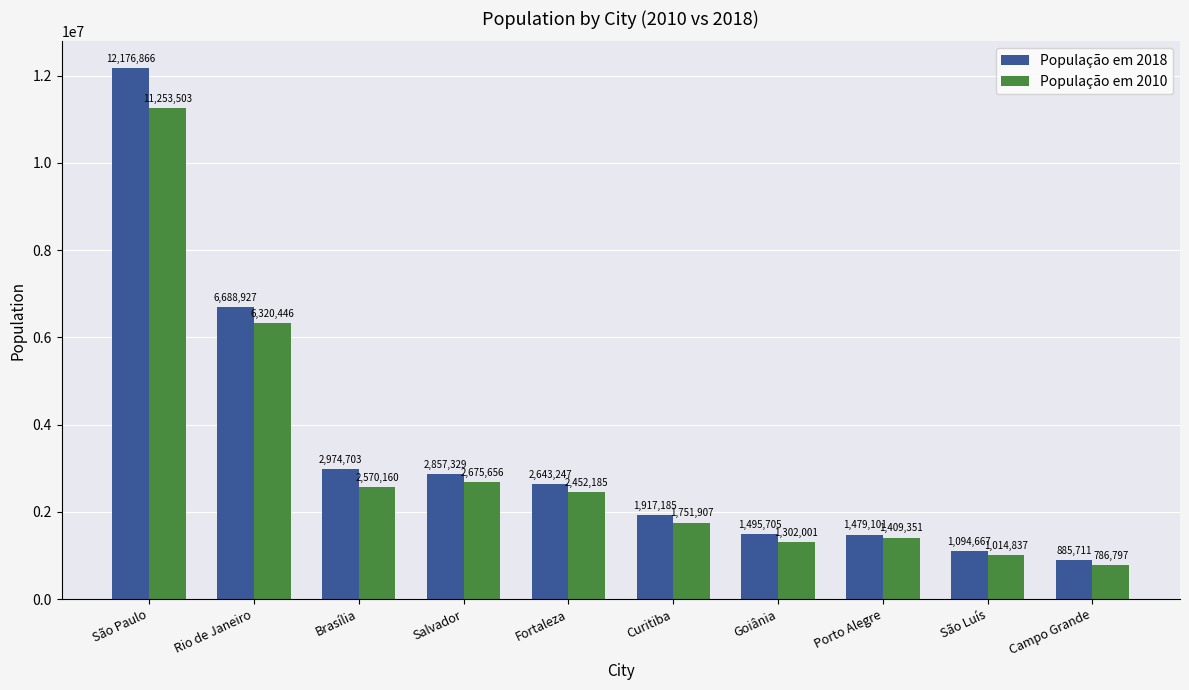

What is the difference between the second highest and minimum values in the População em 2010 series?

5533649